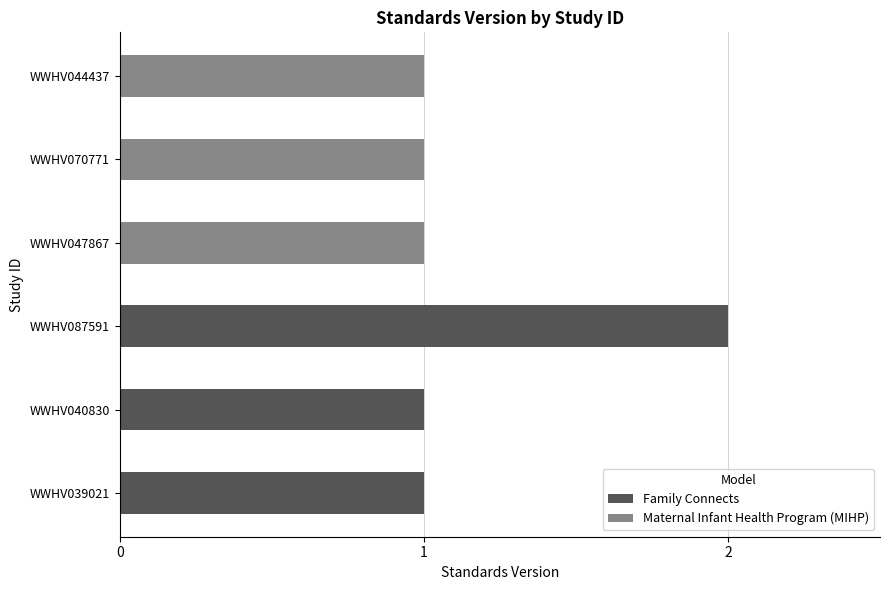

The value at WWHV087591 is 2. True or false?

True